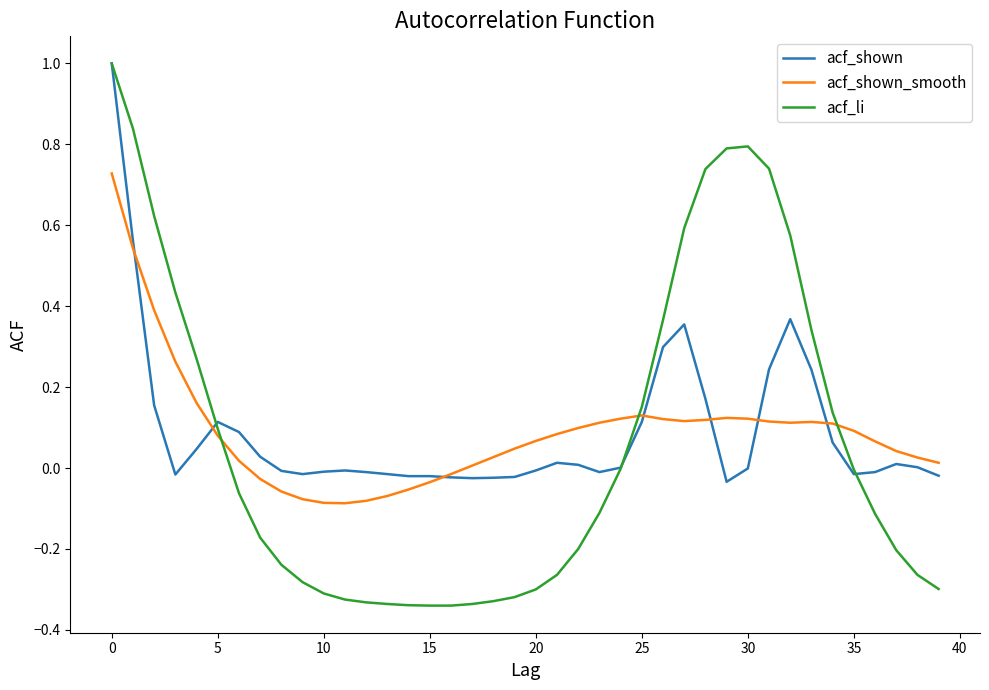

What is the maximum value shown in the chart?

1.0